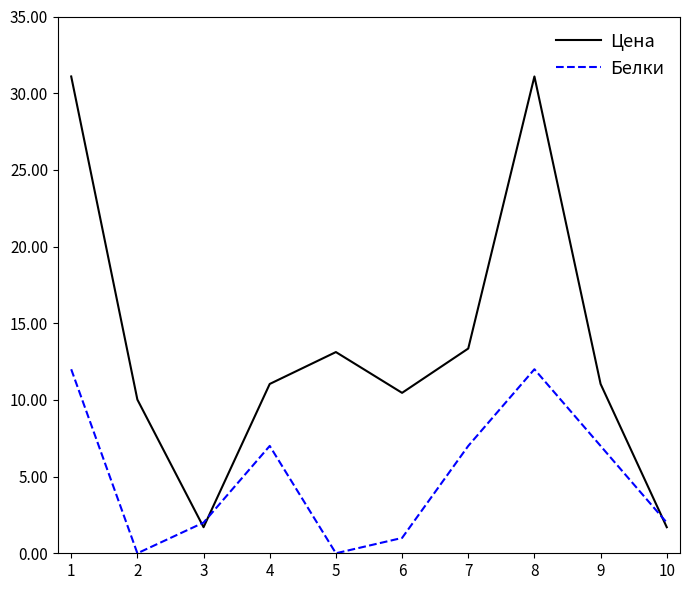

Rank the series at 4 from highest to lowest value.

Цена, Белки